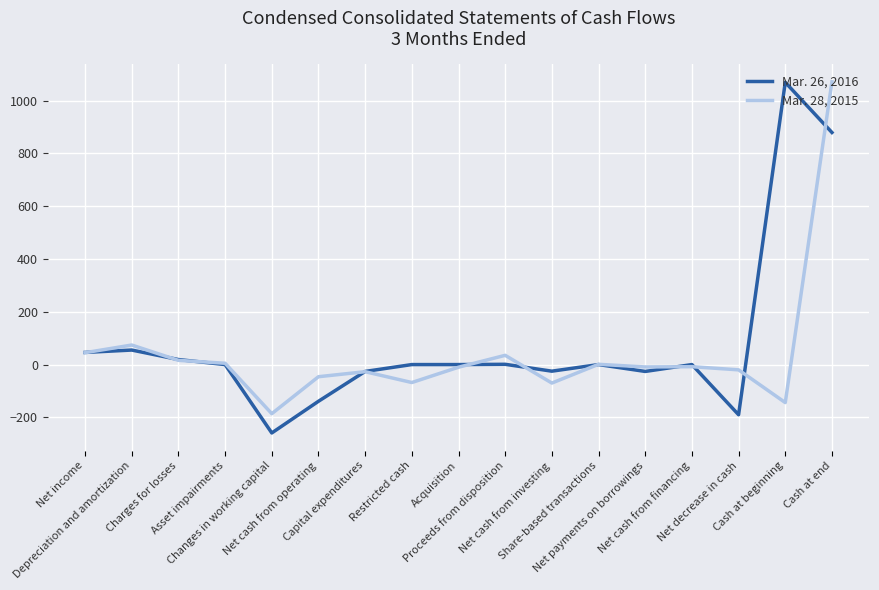

What is the difference between the maximum and minimum values in the Mar. 26, 2016 series?

1328